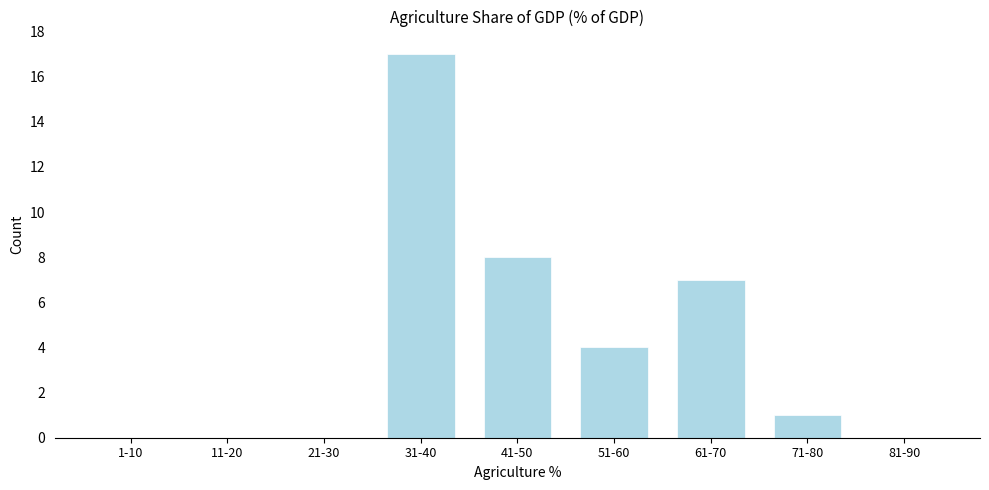

Reading right to left, extract all data points from this chart.

81-90=0	71-80=1	61-70=7	51-60=4	41-50=8	31-40=17	21-30=0	11-20=0	1-10=0